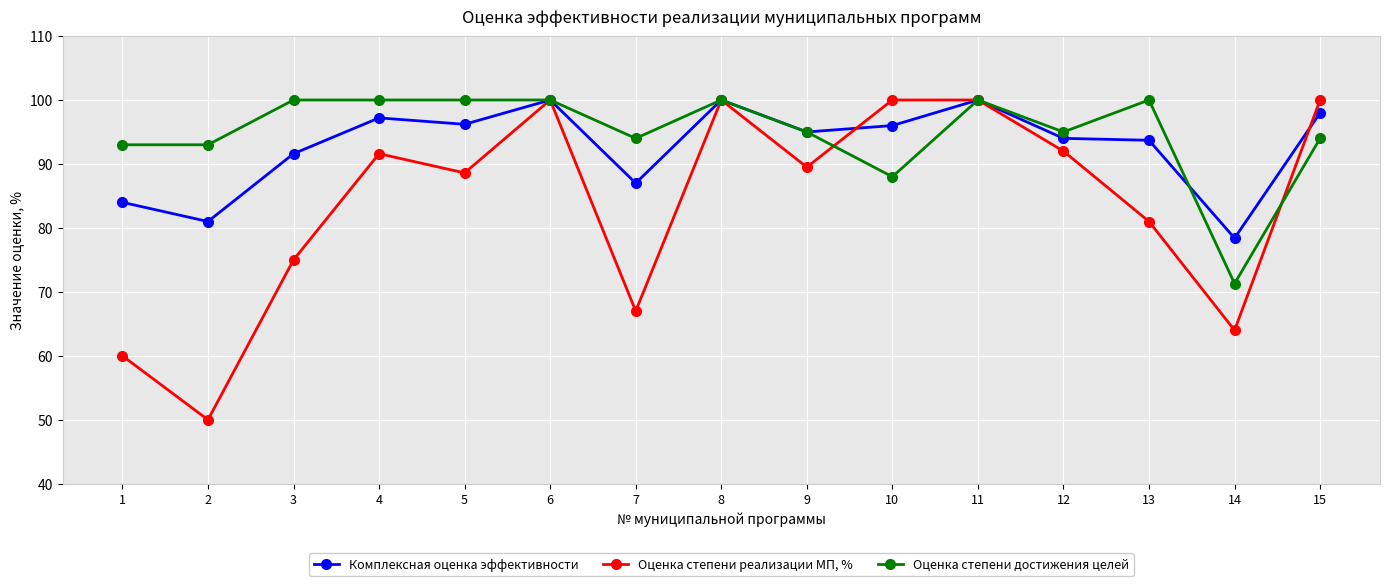

Where is the first local minimum for Комплексная оценка эффективности?

2